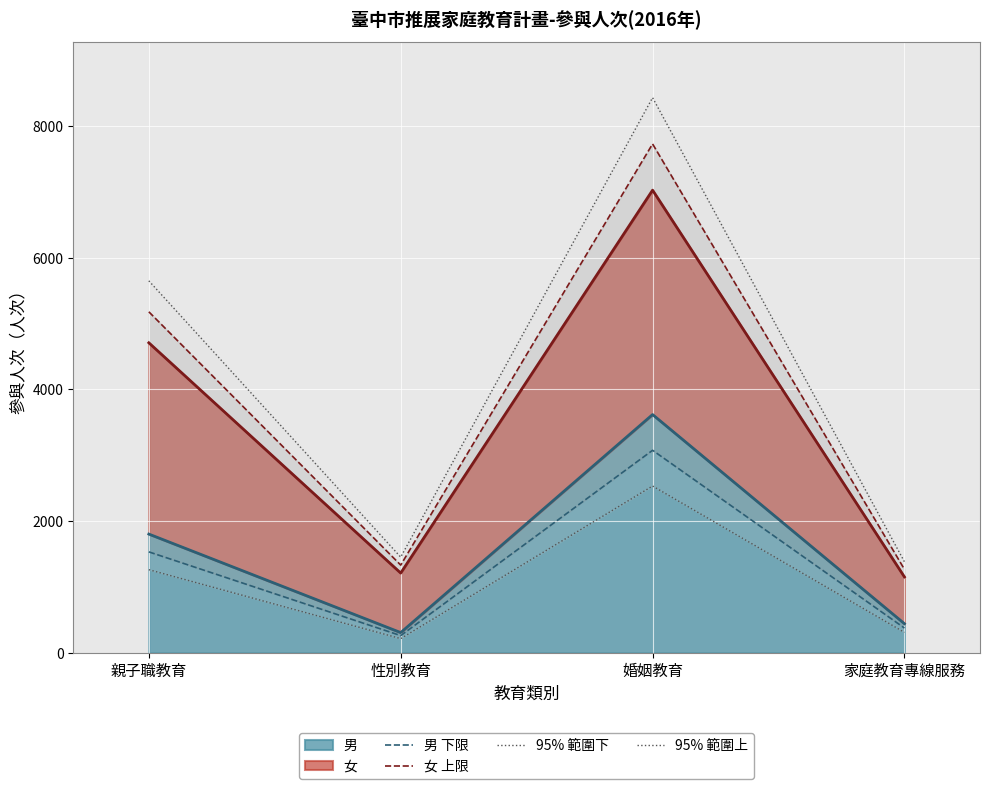

True or false: 95% 範圍上 has a value of 1452.0 at 性別教育.

True